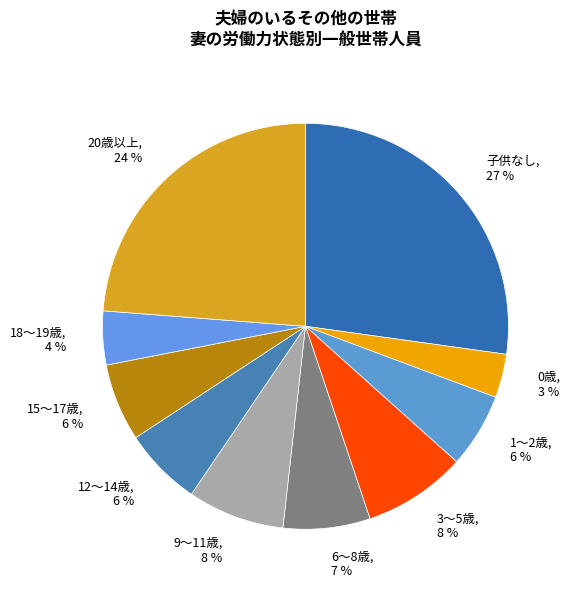

Is it true that 20歳以上 is 24% of the pie?

True